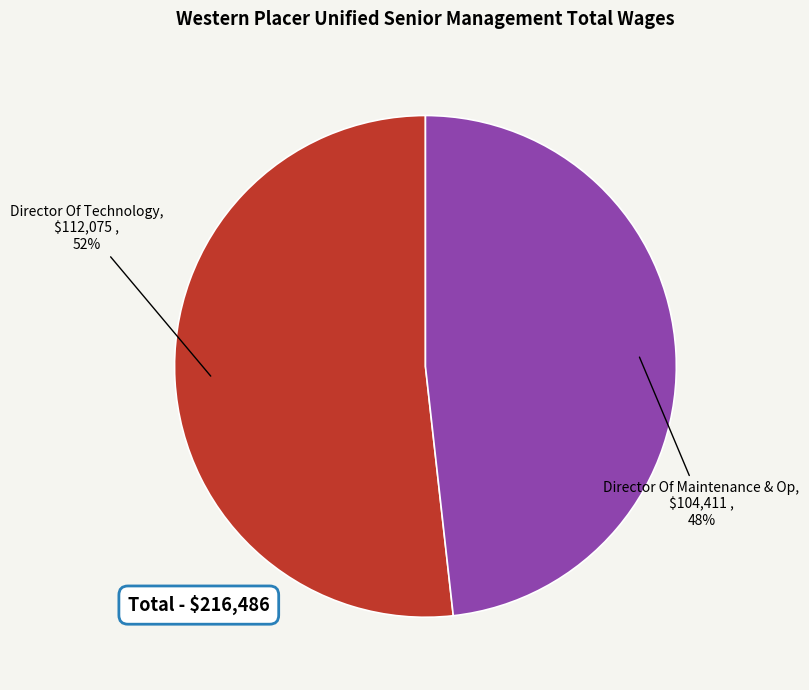

Approximately how many times larger is the value at Director Of Technology compared to Director Of Maintenance & Op?

1.1